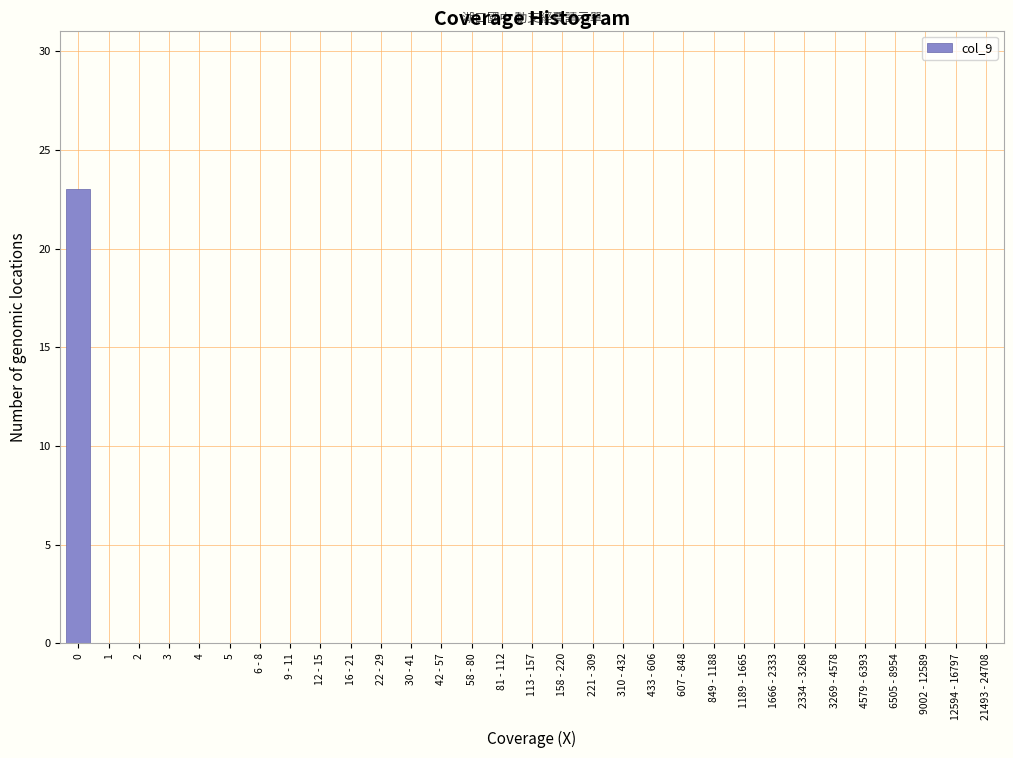

The chart shows a value of 0 at 3. True or false?

True